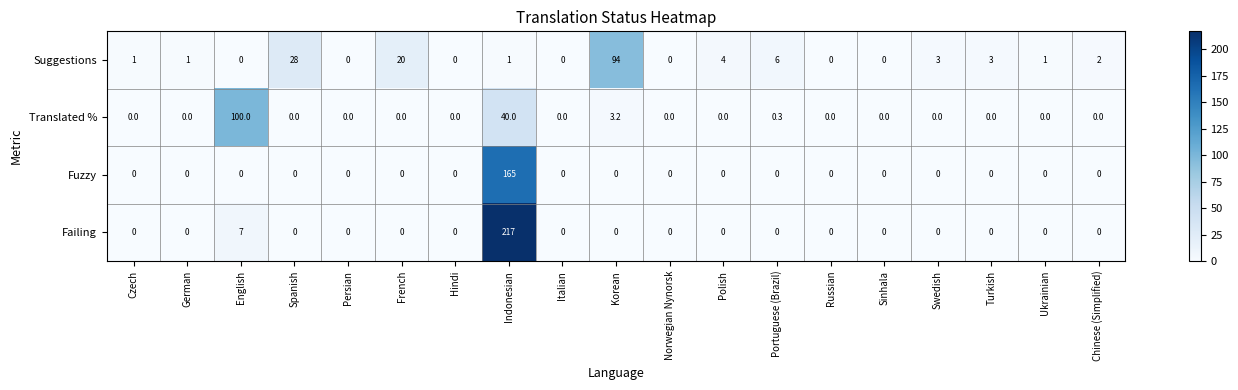

Where is Failing nearest to the value 108?

English